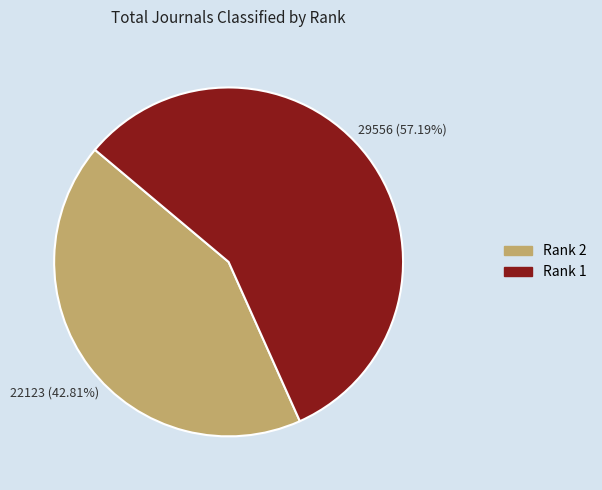

Is there any slice that represents more than half of the pie?

Yes